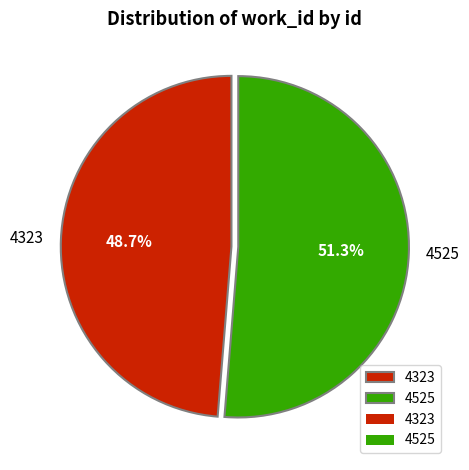

Combined, do 4525 and 4323 account for over 50%?

Yes